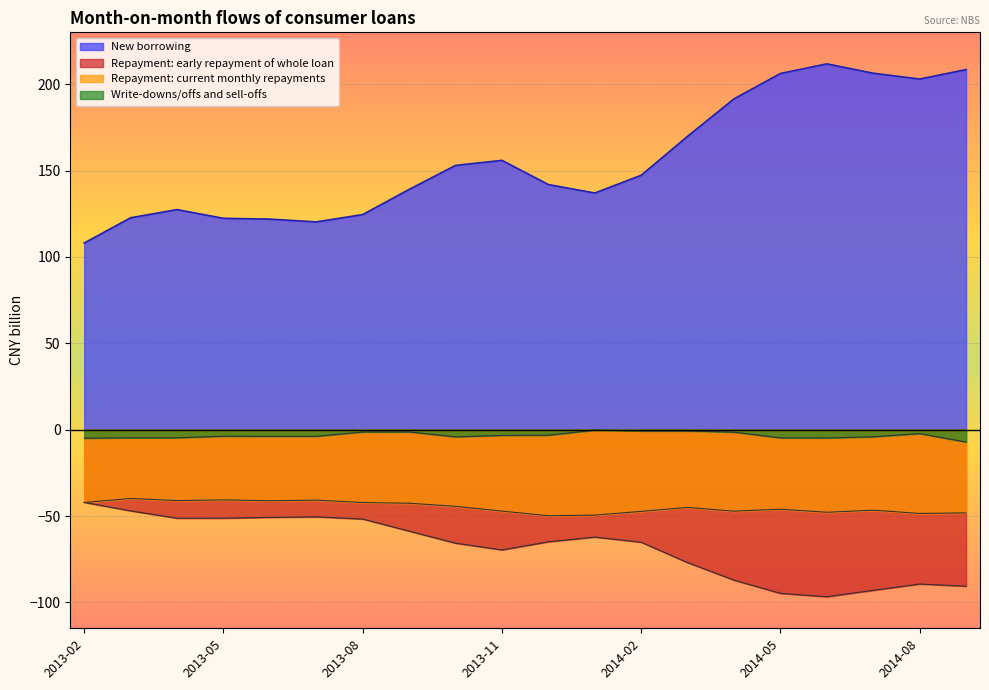

What is the greatest value displayed?

211.7